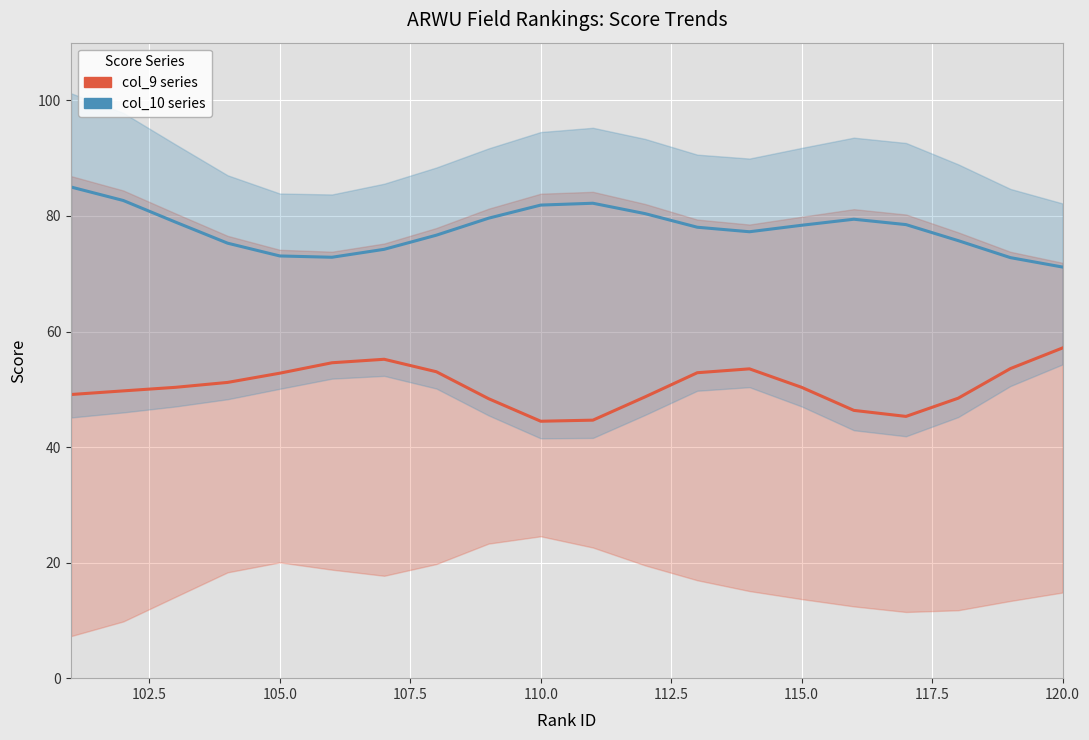

List the series in order of their peak value, highest first.

col_10 (center, blue series), col_9 (center, red series)